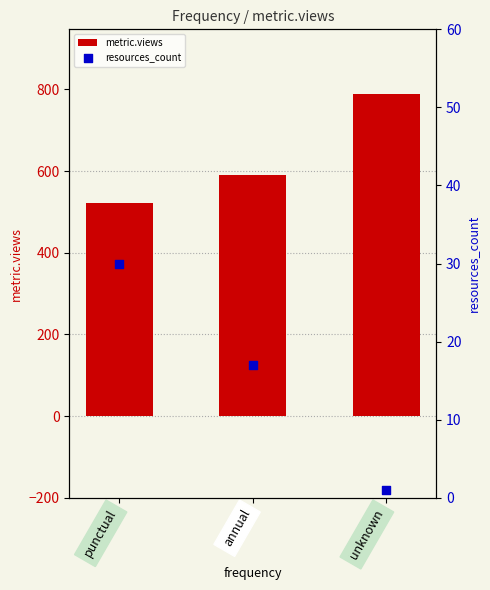

Is the value of metric.views at unknown greater than the value of resources_count at unknown?

Yes